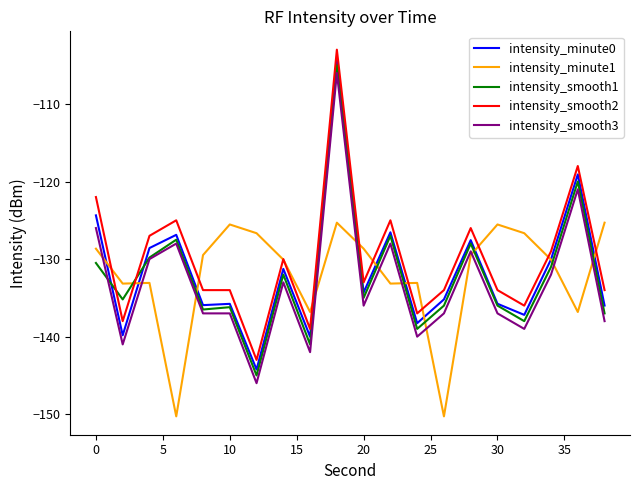

What is the smallest value displayed?

-150.3